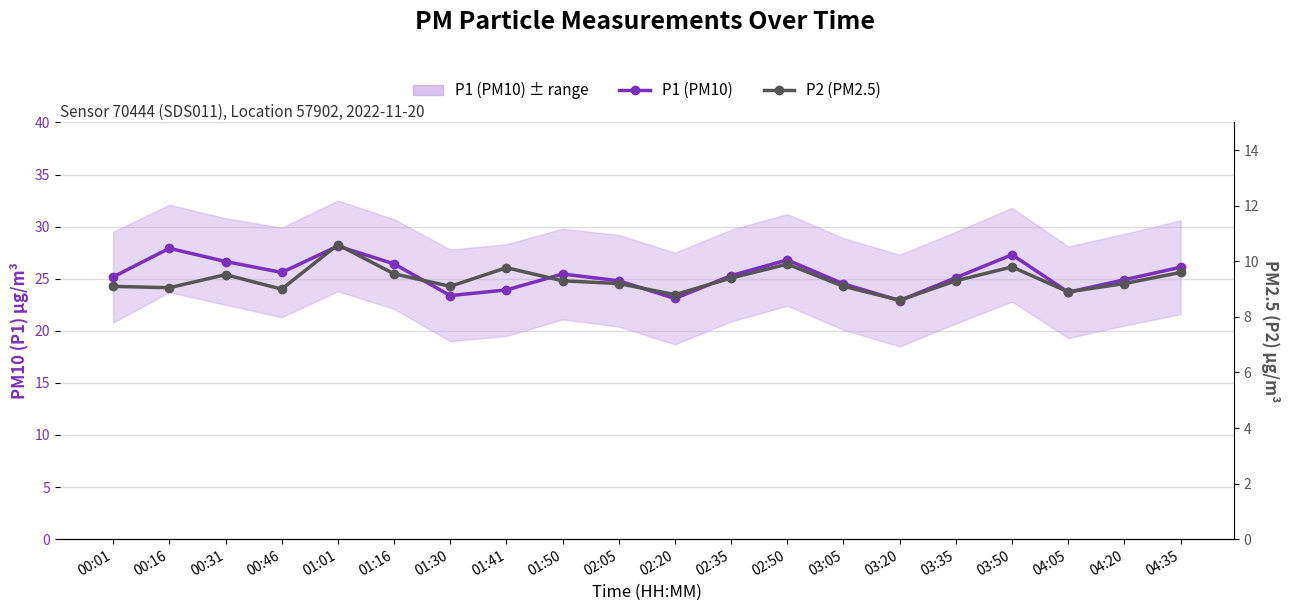

What is the difference between the maximum and minimum values in the P1 (PM10) series?

5.2